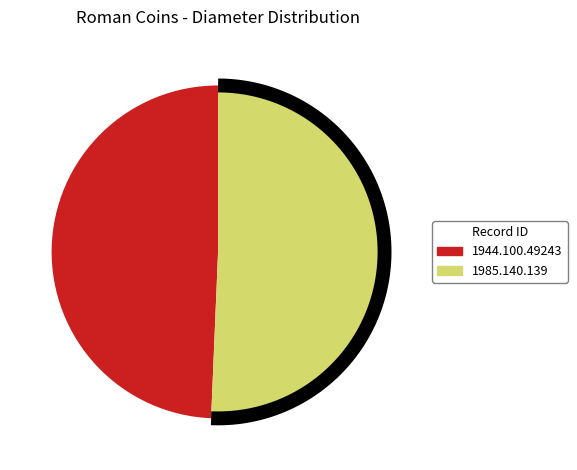

How many segments does this pie chart have?

2